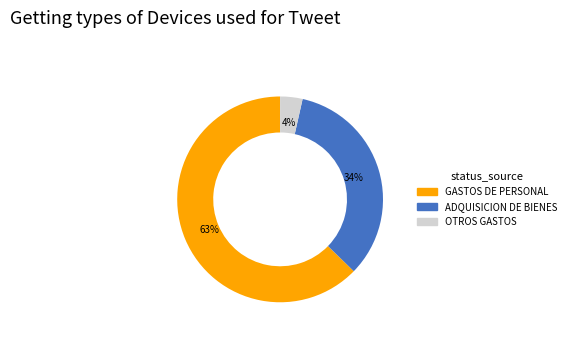

To the nearest percent, what is the average slice percentage?

33%